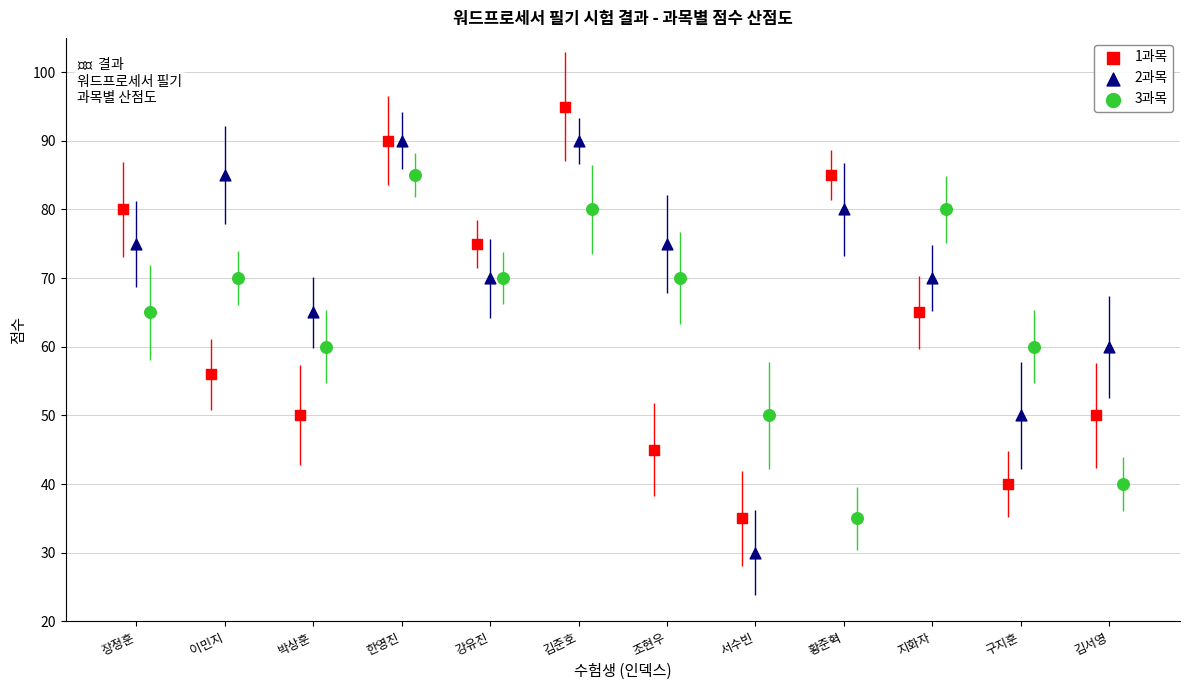

Which series reaches the maximum Y coordinate?

1과목